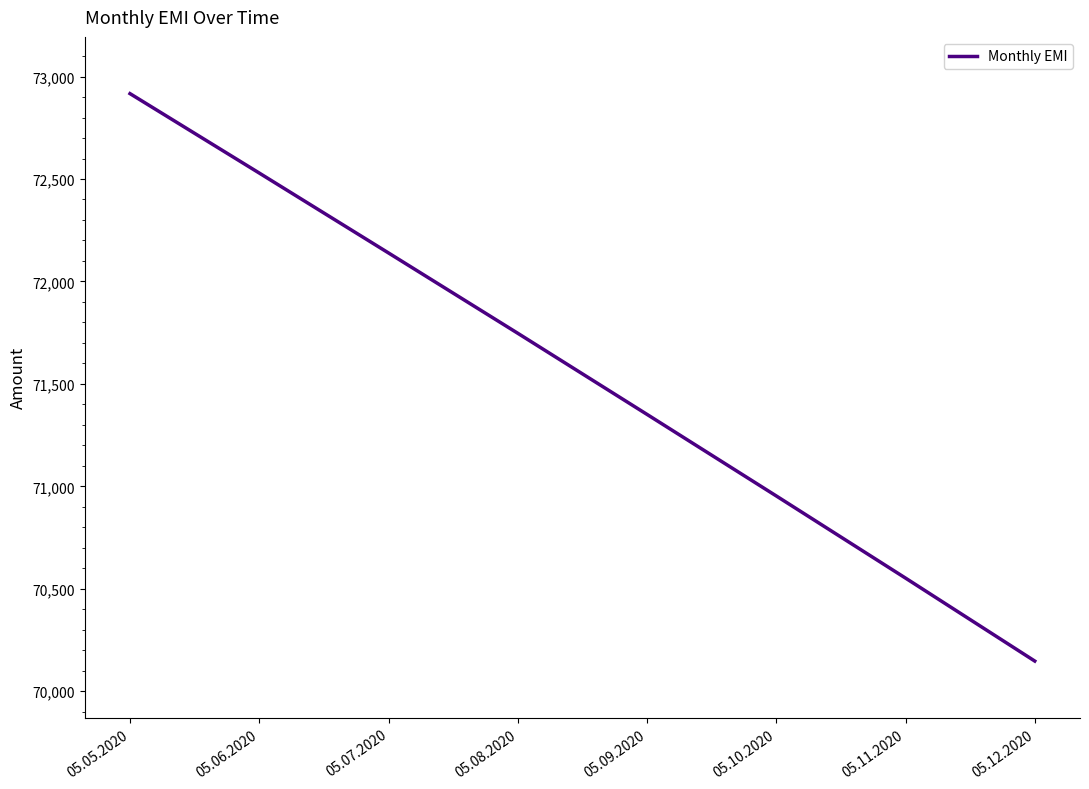

Which has a higher value, 05.05.2020 or 05.10.2020?

05.05.2020